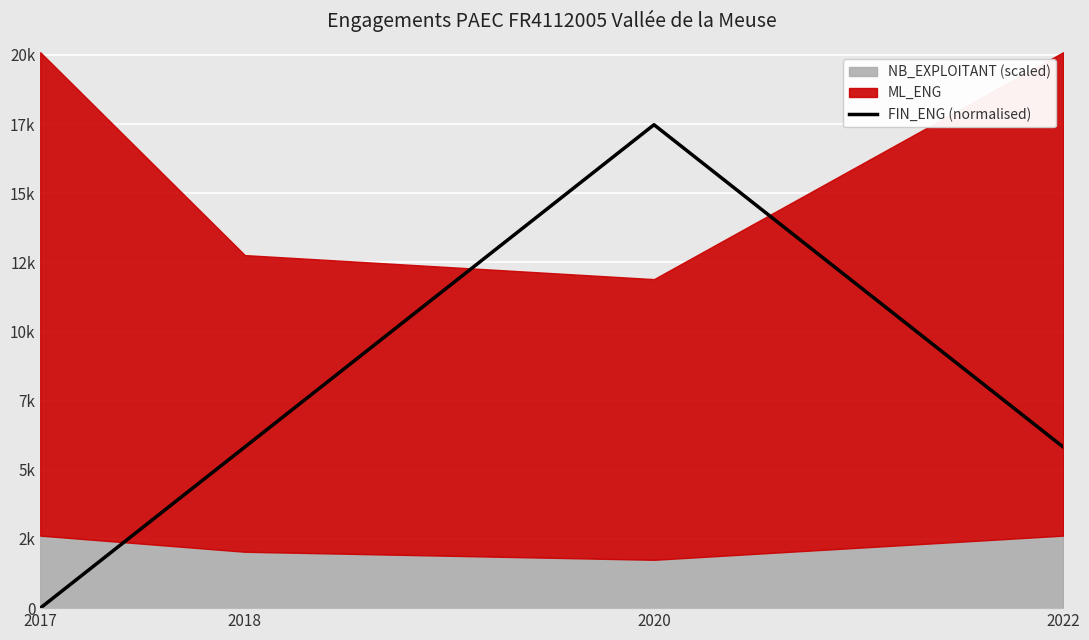

List the labels in order of value, smallest first.

2017, 2018, 2022, 2020